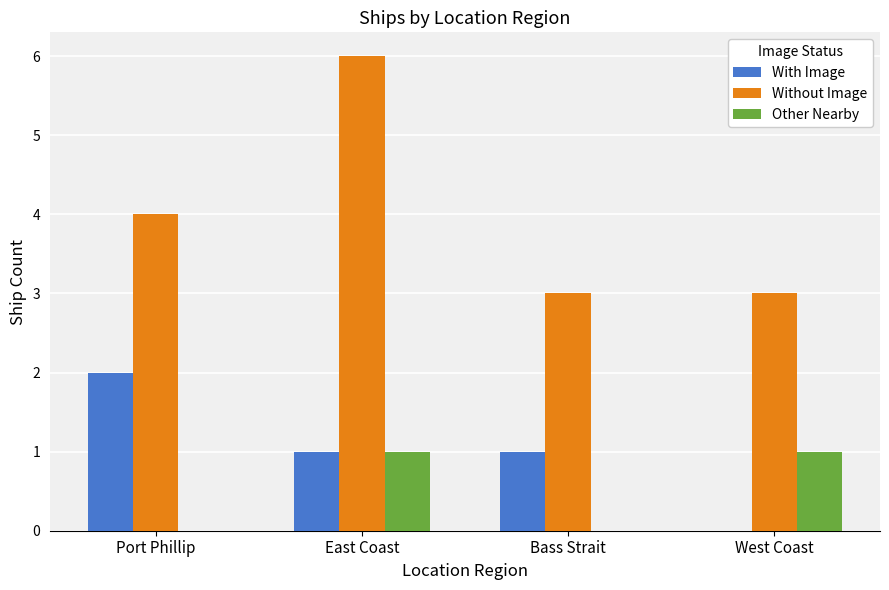

Which series has the widest spread of values?

Without Image